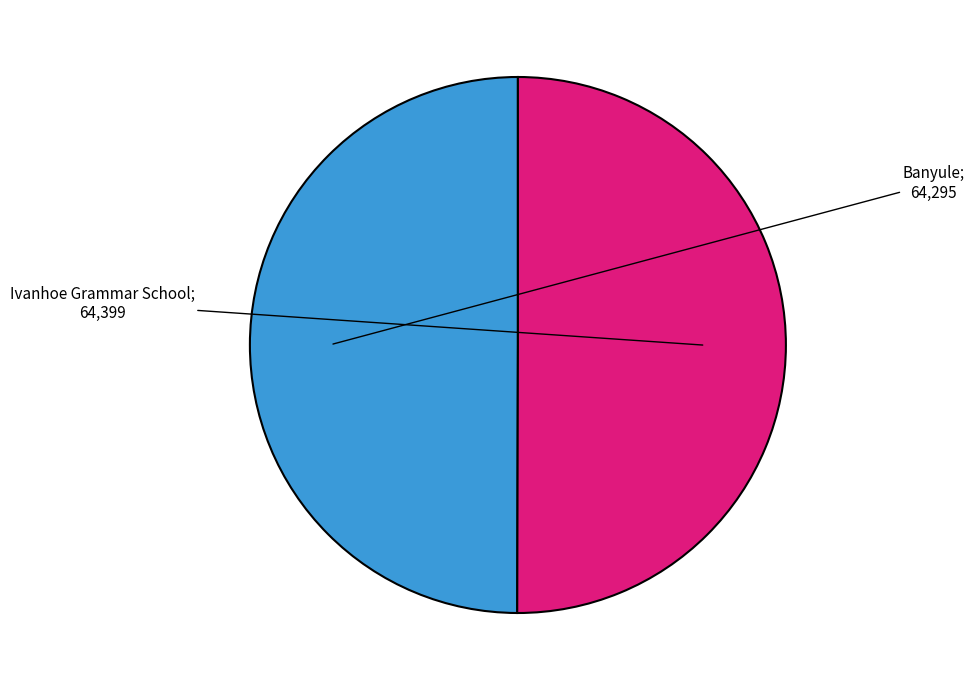

How many slices are in this pie chart?

2